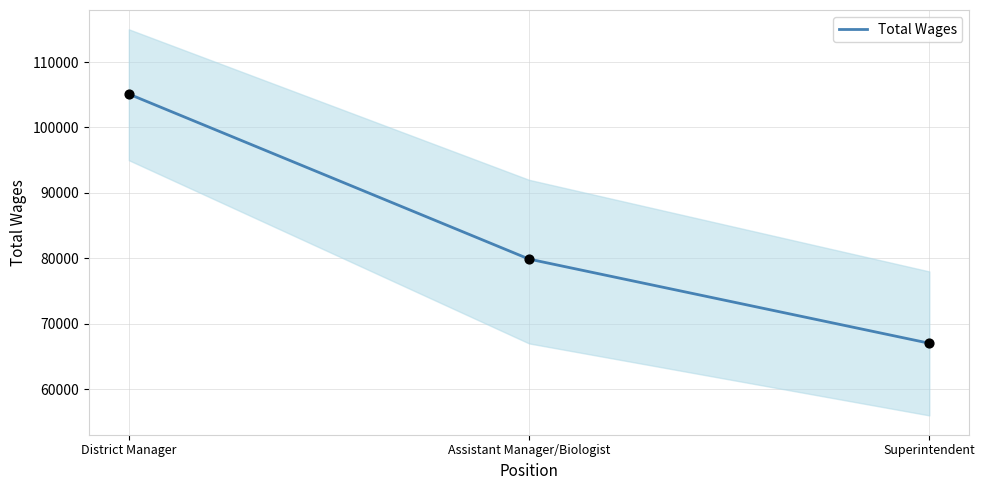

What is the ratio of the value at Superintendent to the value at District Manager?

0.6